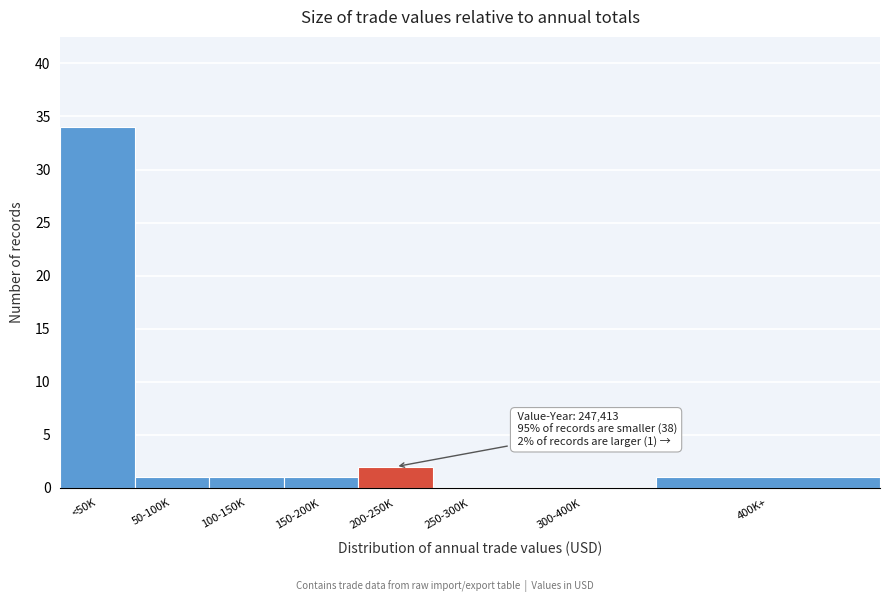

Reading right to left, list all the values displayed in this chart.

400K+=1	300-400K=0	250-300K=0	200-250K=2	150-200K=1	100-150K=1	50-100K=1	<50K=34